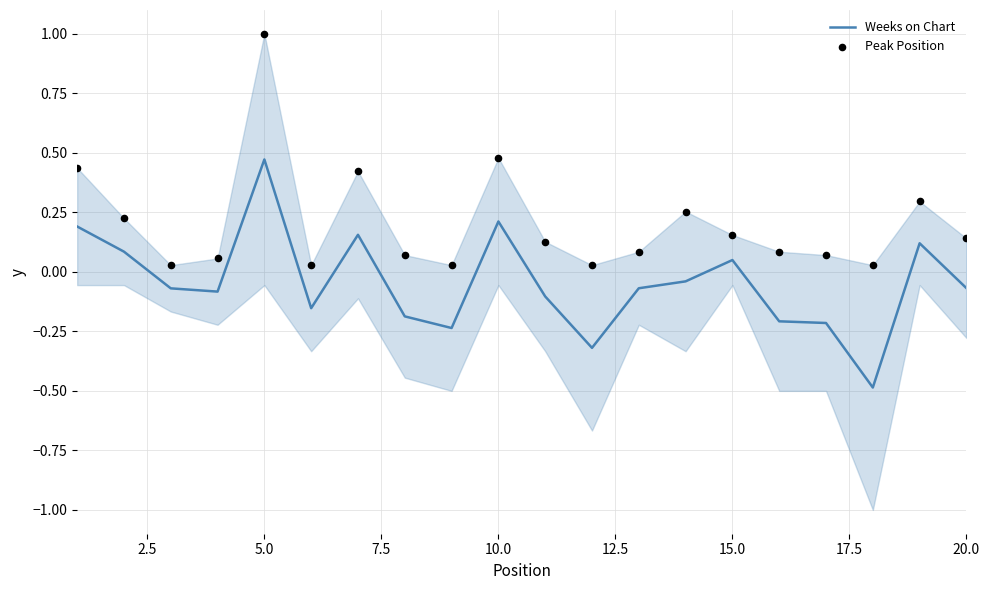

Which series contains the lowest Y value?

Weeks on Chart